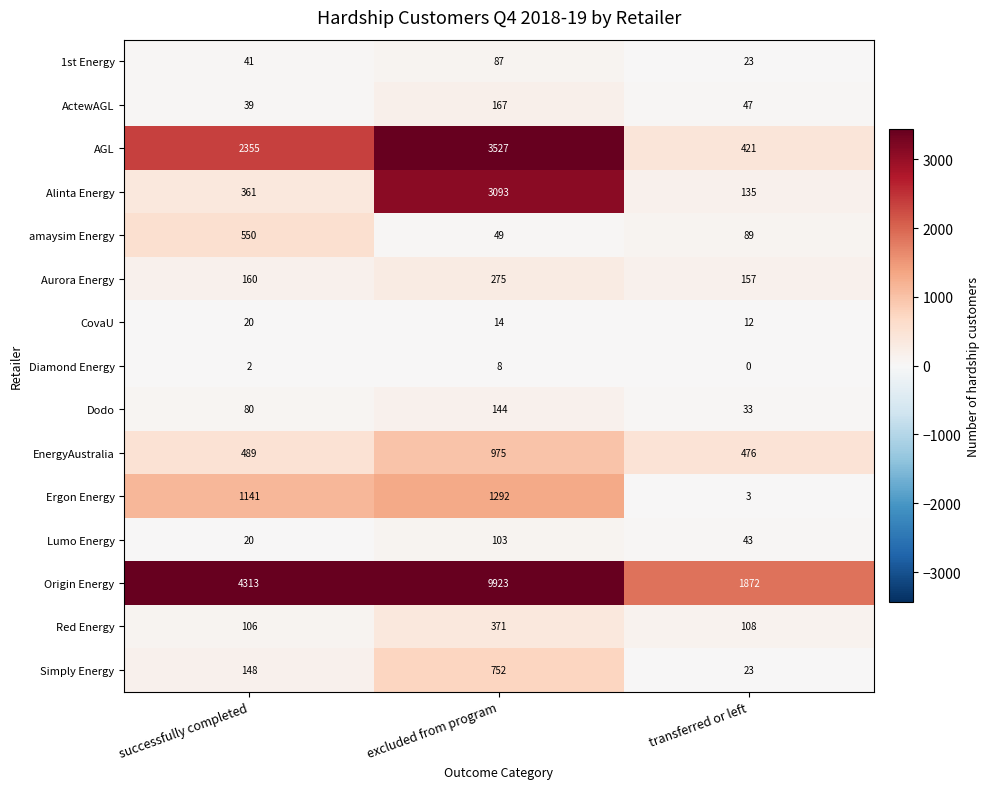

Which series changed the most between successfully completed and transferred or left?

Origin Energy